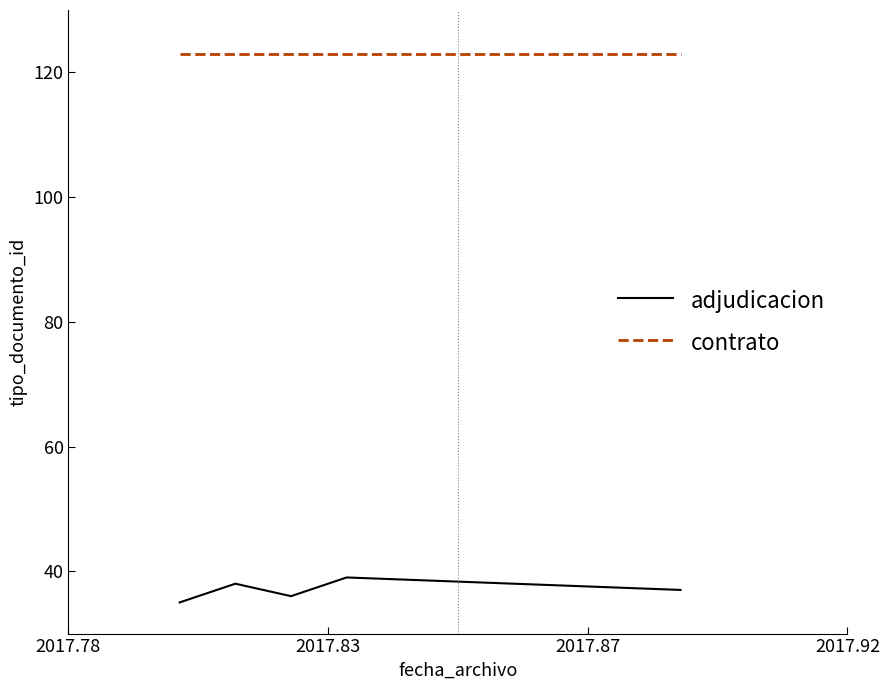

Count the number of categories in the chart.

5